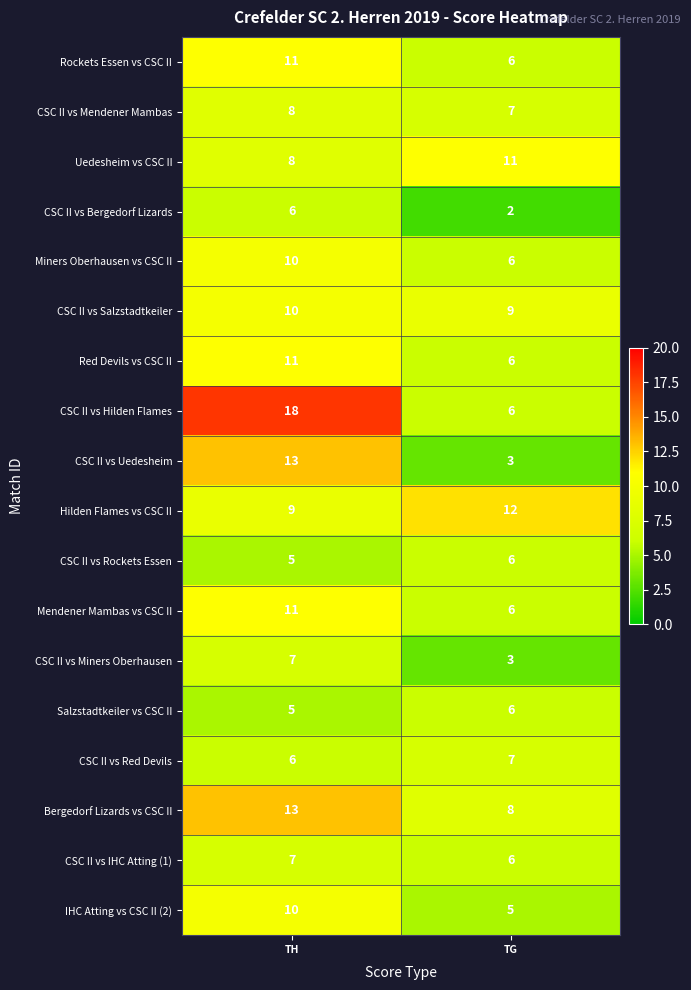

Which category has the lowest value across all series?

TG